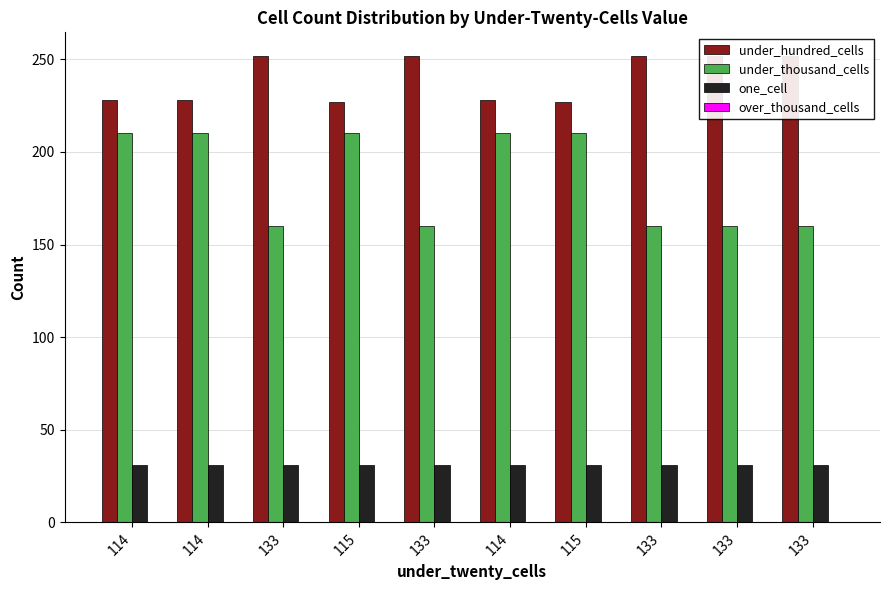

What are all the series names shown in the legend?

under_hundred_cells, under_thousand_cells, one_cell, over_thousand_cells